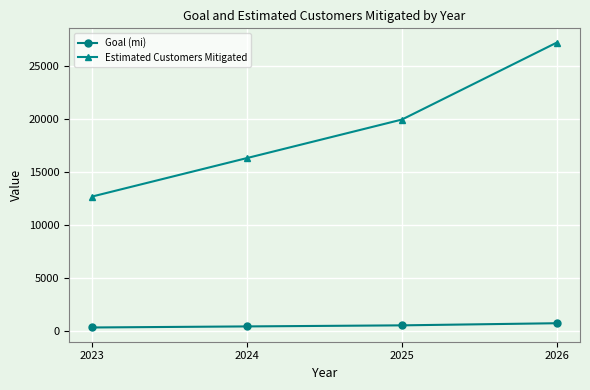

Rank the series by their average value, from lowest to highest.

Goal (mi), Estimated Customers Mitigated